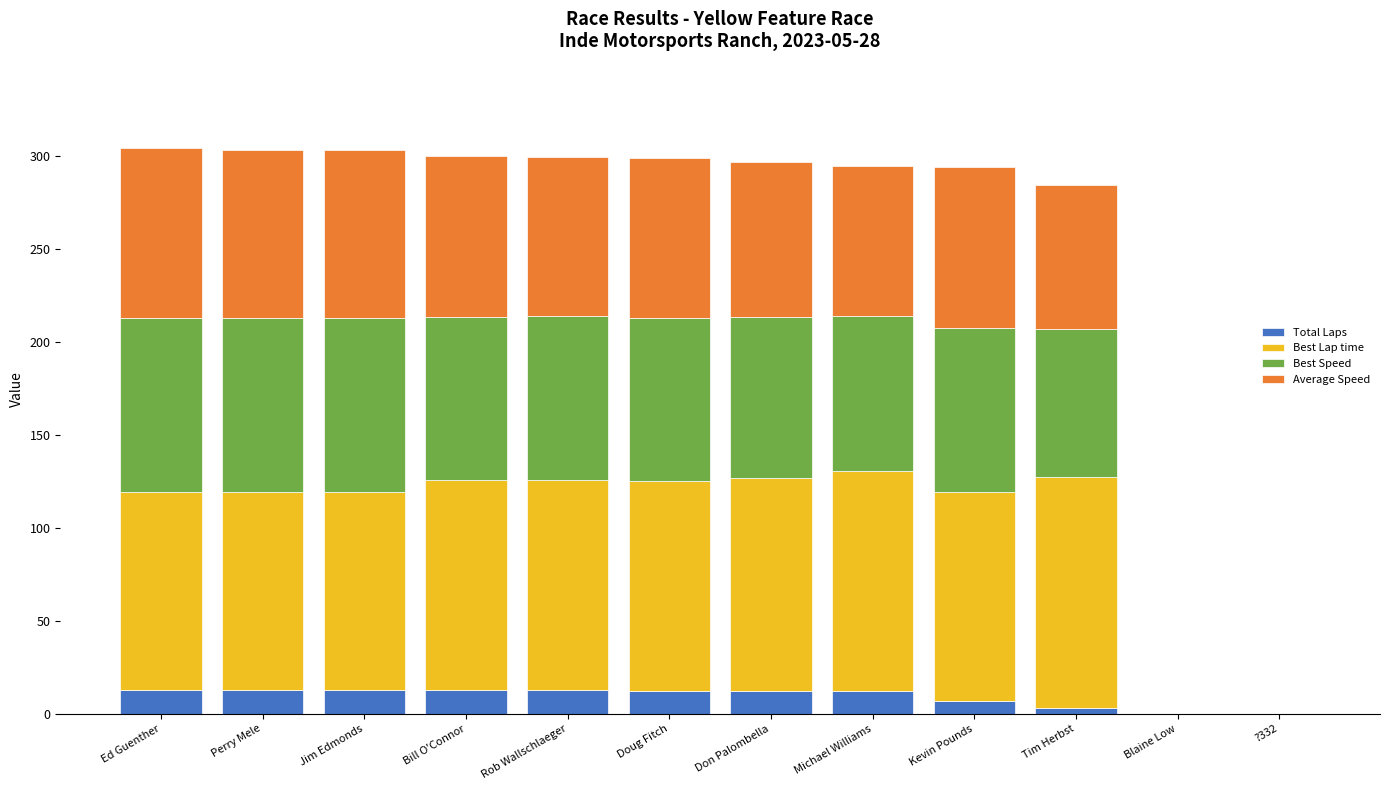

How many series are shown in this chart?

4